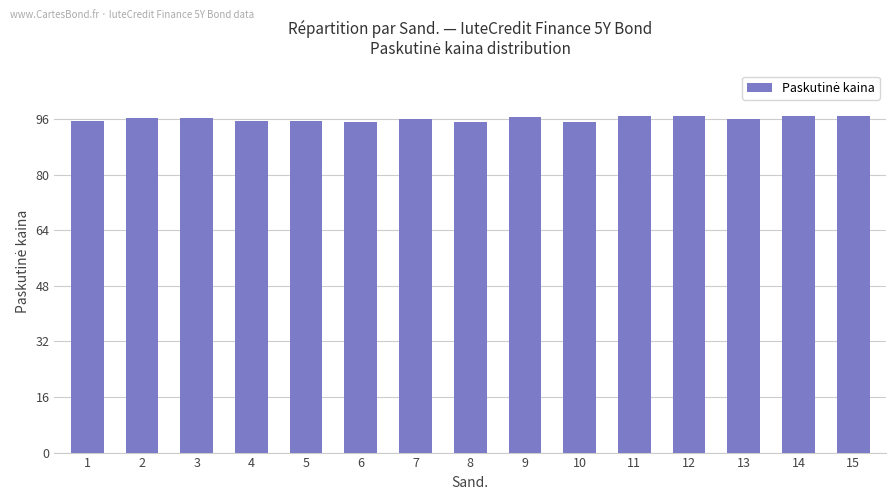

What is the value of the 11th bar from the left?

96.9